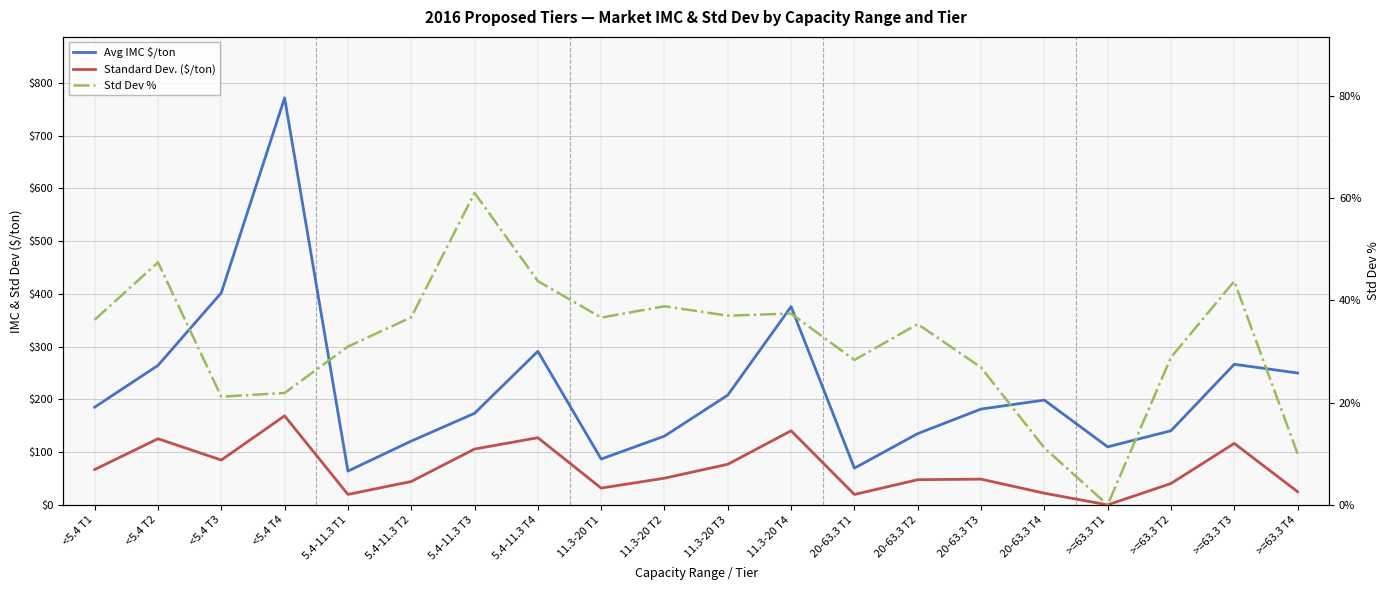

What is the sum of all Std Dev % values?

6.3